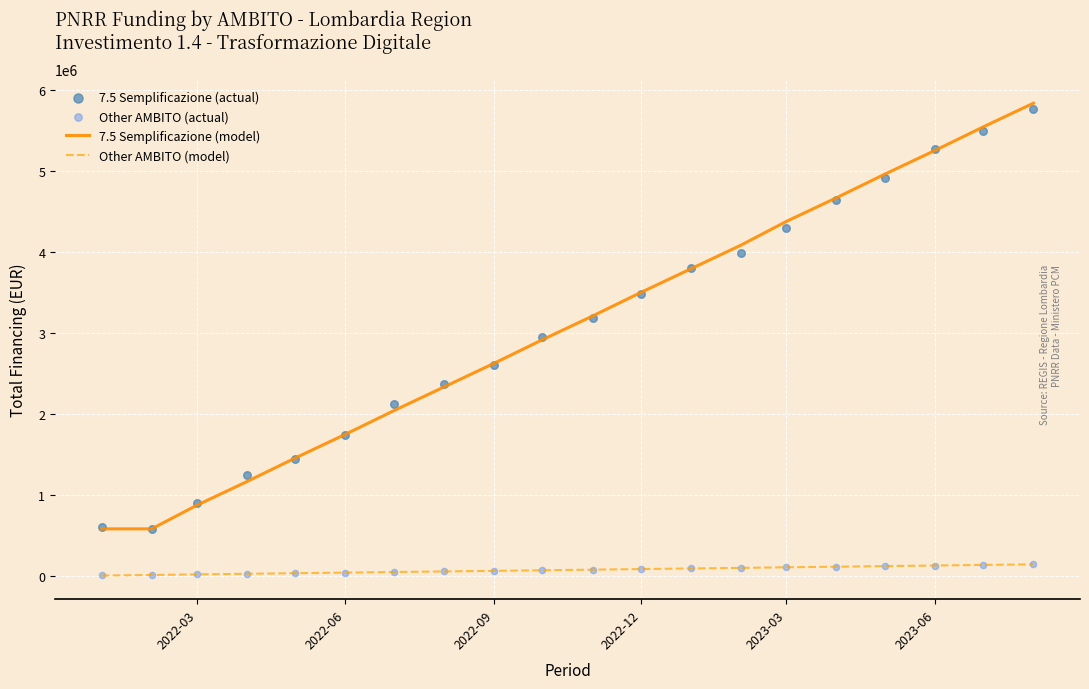

The value of 7.5 Semplificazione (model) at 2022-03 is 876120. True or false?

True